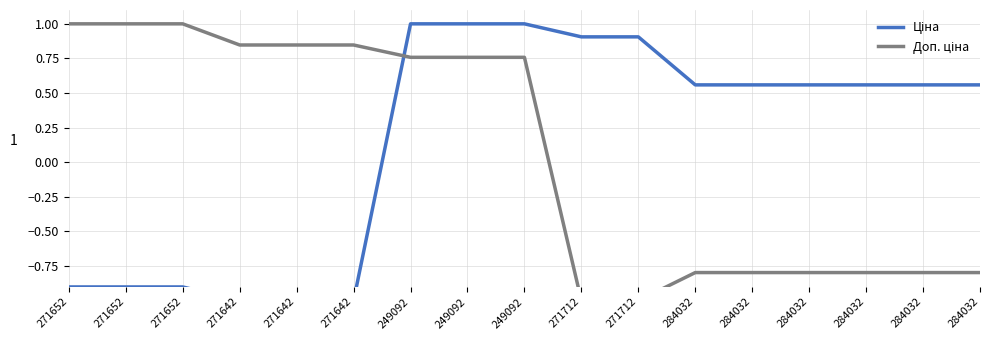

Which series has the largest range (max minus min)?

Ціна